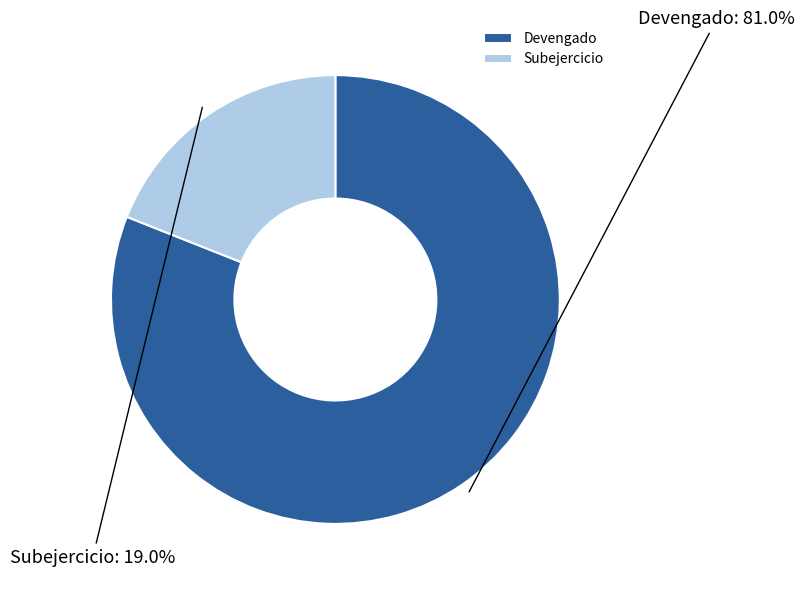

To the nearest percent, what percentage of the pie is Devengado?

81%